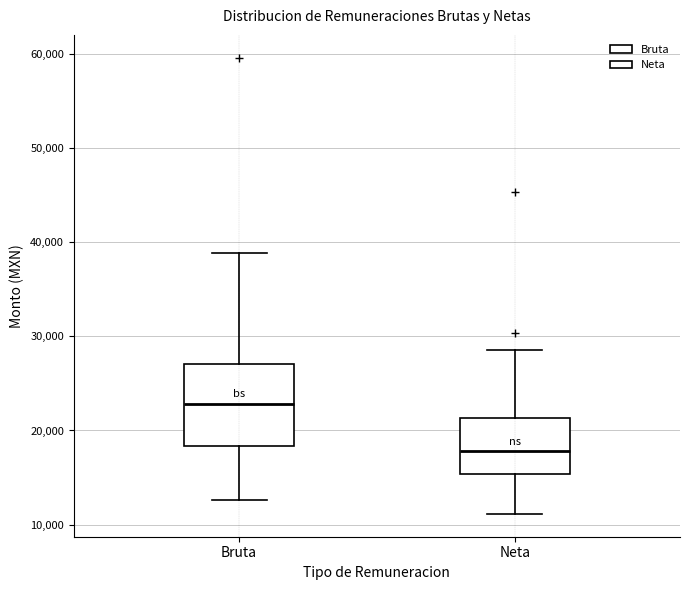

Reading left to right, read every box against the y-axis: the position of its median line, the range the box covers, and the ends of its whiskers. The values are not printed on the chart, so give them approximately, as read against the axis.

Bruta: median 23000, box 18000 to 27000, whiskers 13000 to 39000
Neta: median 18000, box 15000 to 21000, whiskers 11000 to 29000